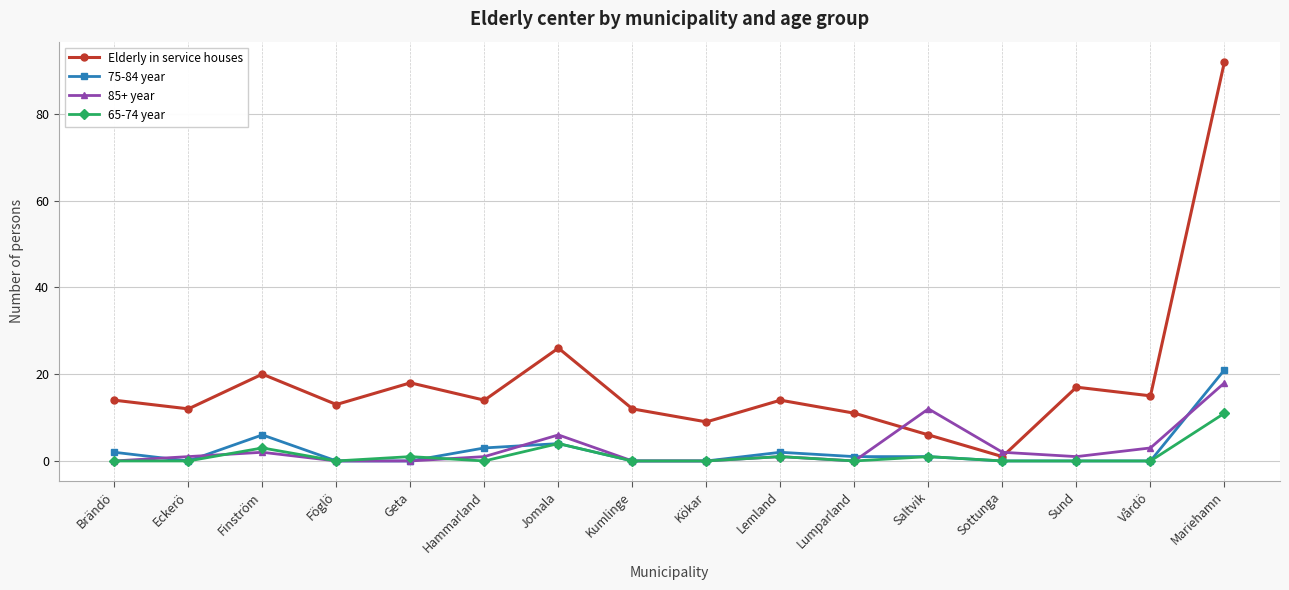

What is the greatest value displayed?

92